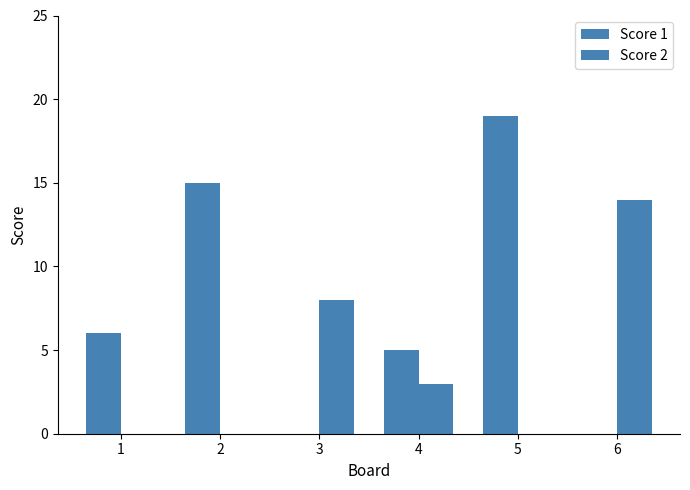

Which category has the highest value in the Score 1 series?

5